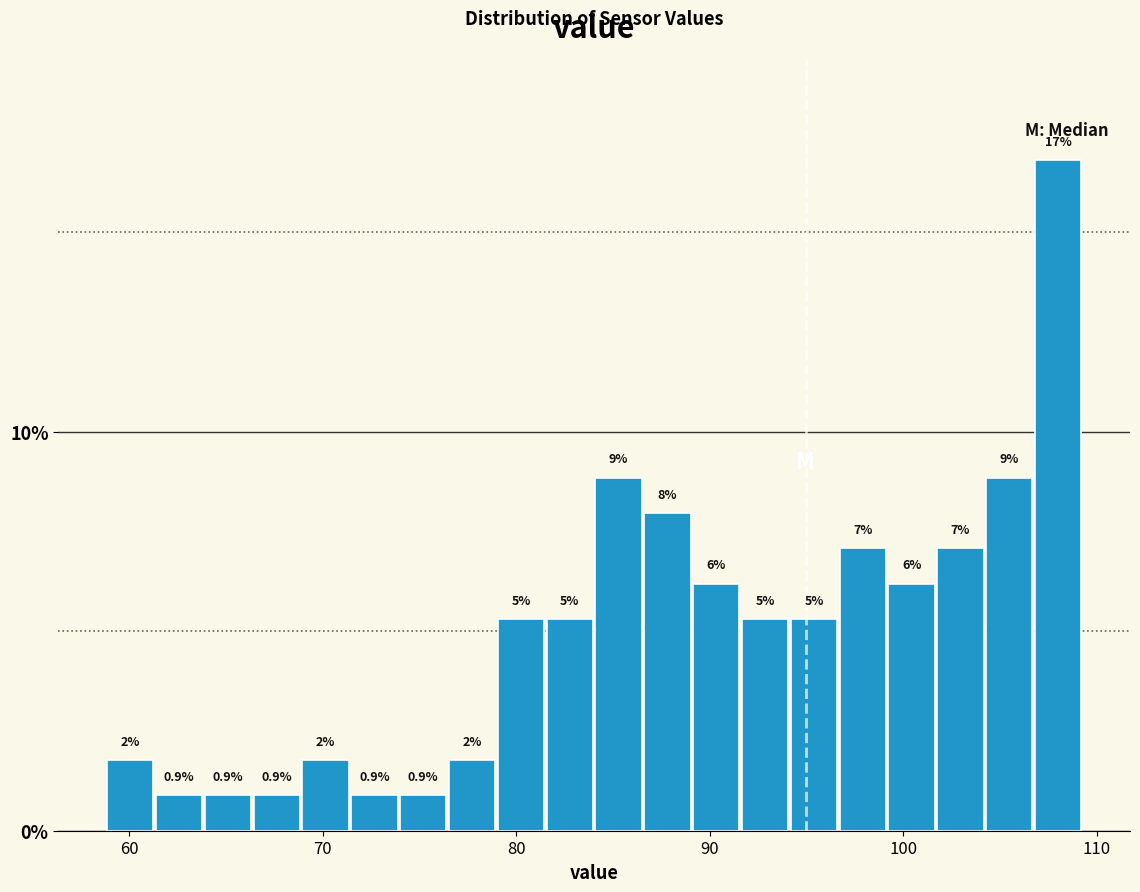

Around what value on the x-axis is the tallest bar? Give the approximate position of its centre, as read against the axis.

108